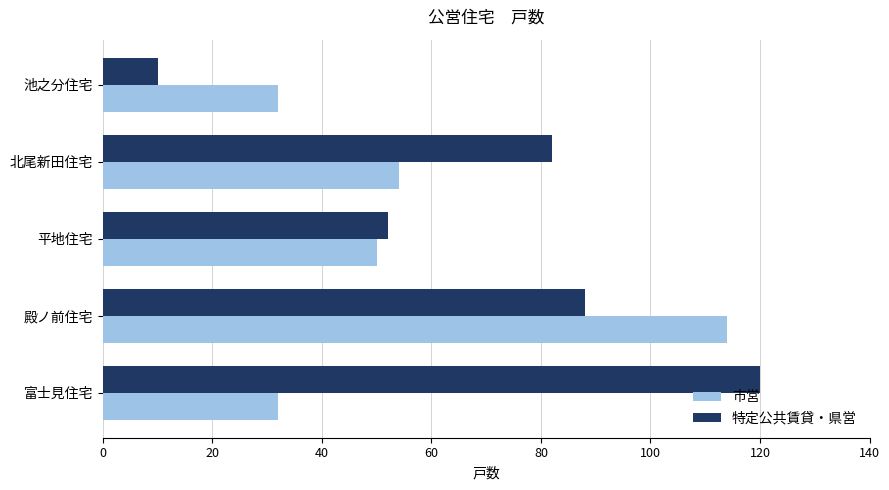

True or false: 特定公共賃貸・県営 has a value of 42 at 北尾新田住宅.

False